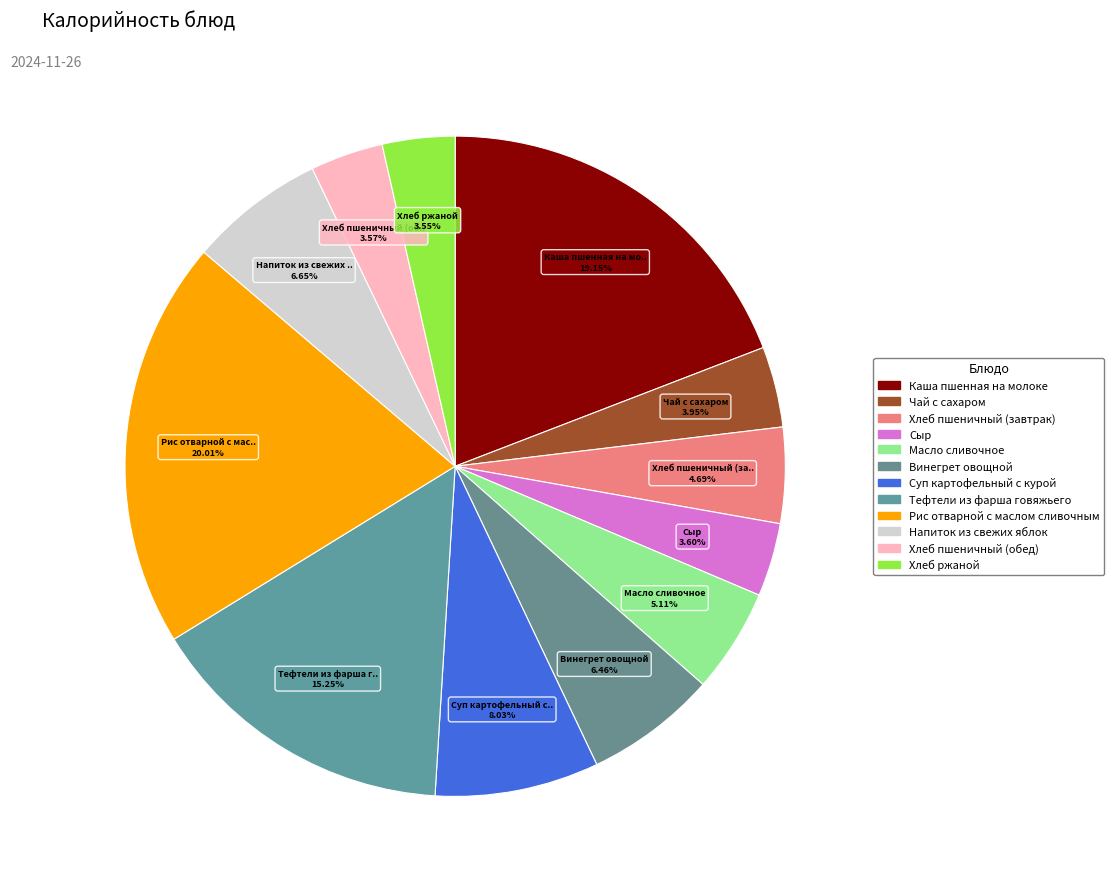

What is the ratio of the value at Чай с сахаром to the value at Сыр?

1.1